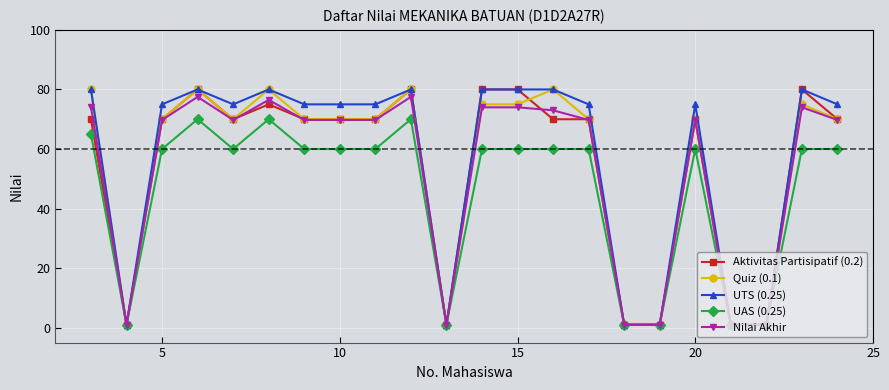

Is this an area chart (filled region under the line)?

No